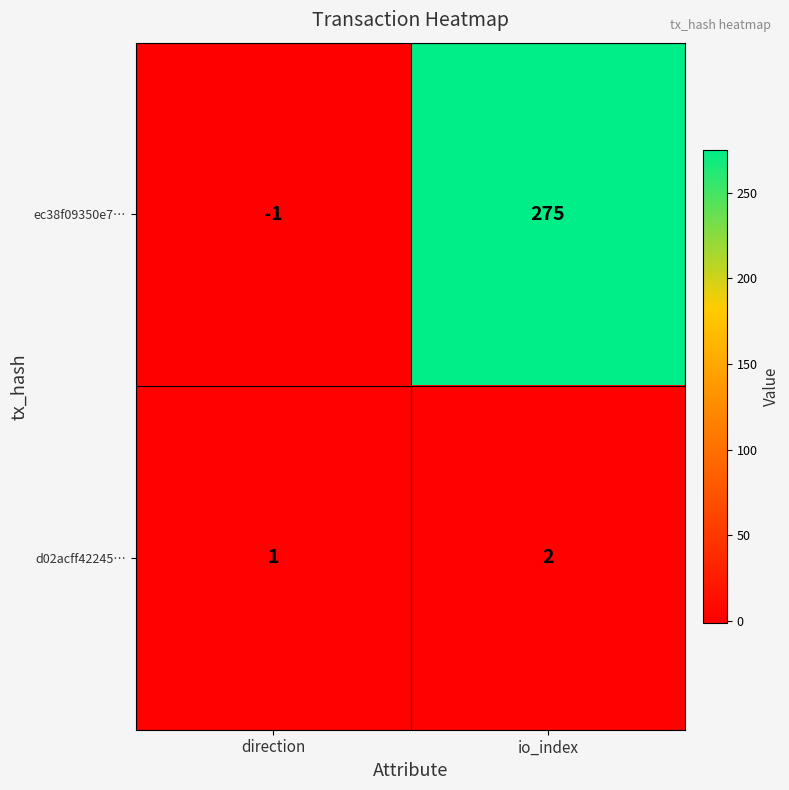

The ec38f09350e7… series shows 275 at io_index. True or false?

True